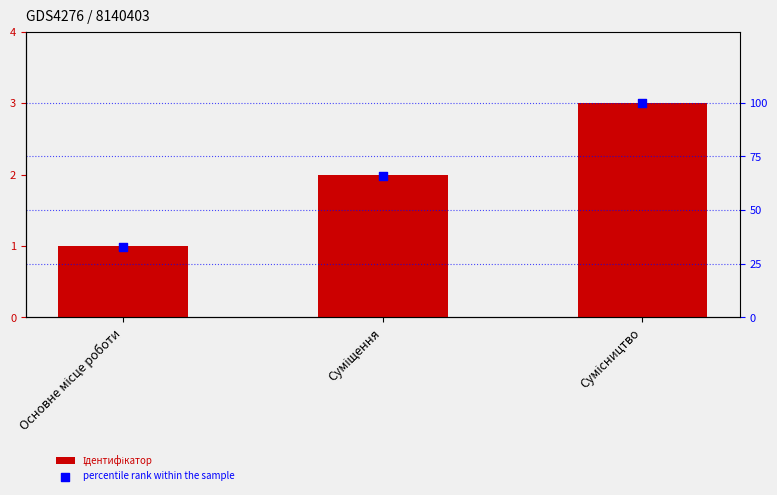

Is the value of Ідентифікатор at Сумісництво greater than the value of percentile rank within the sample at Сумісництво?

No